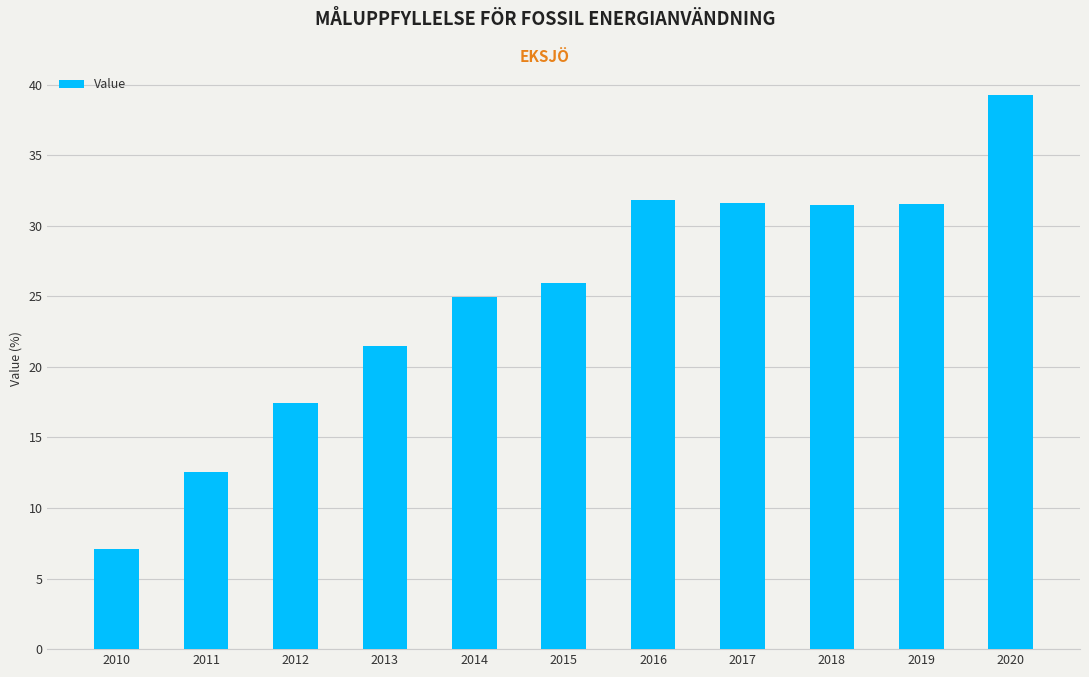

Read the value at 2017.

31.6